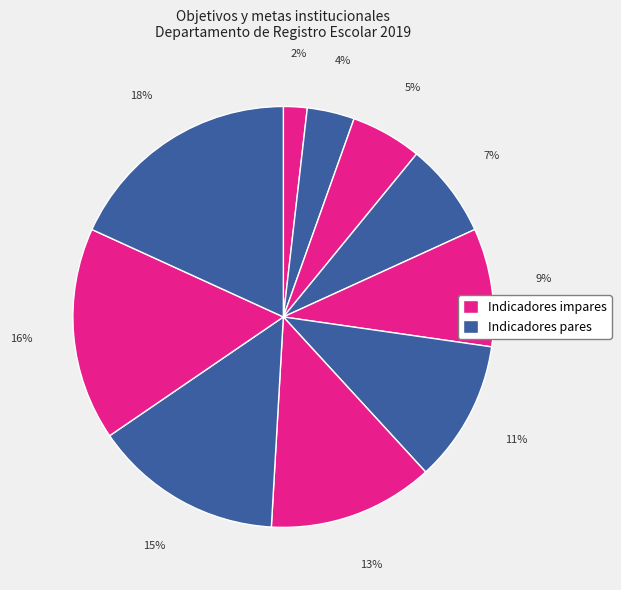

How many slices are in this pie chart?

10